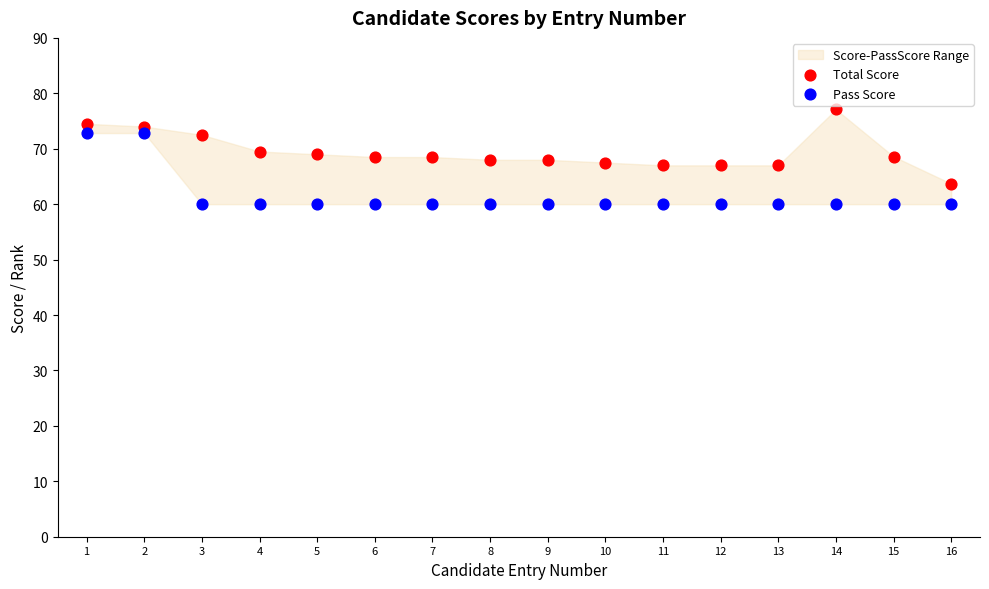

Which series reaches the minimum Y coordinate?

Pass Score